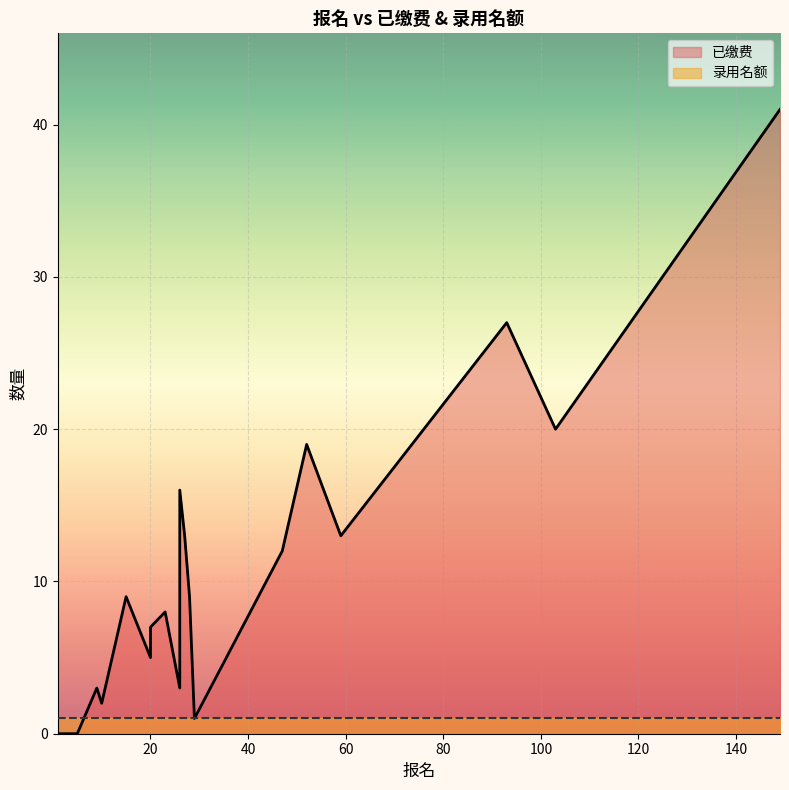

What is the label of the 15th point from the left?

26